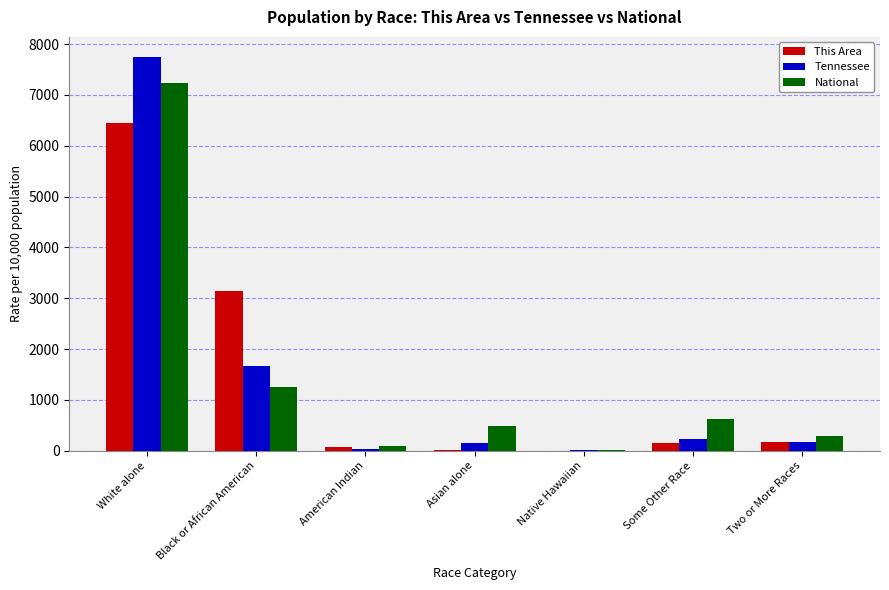

Which category has the highest value in the National series?

White alone